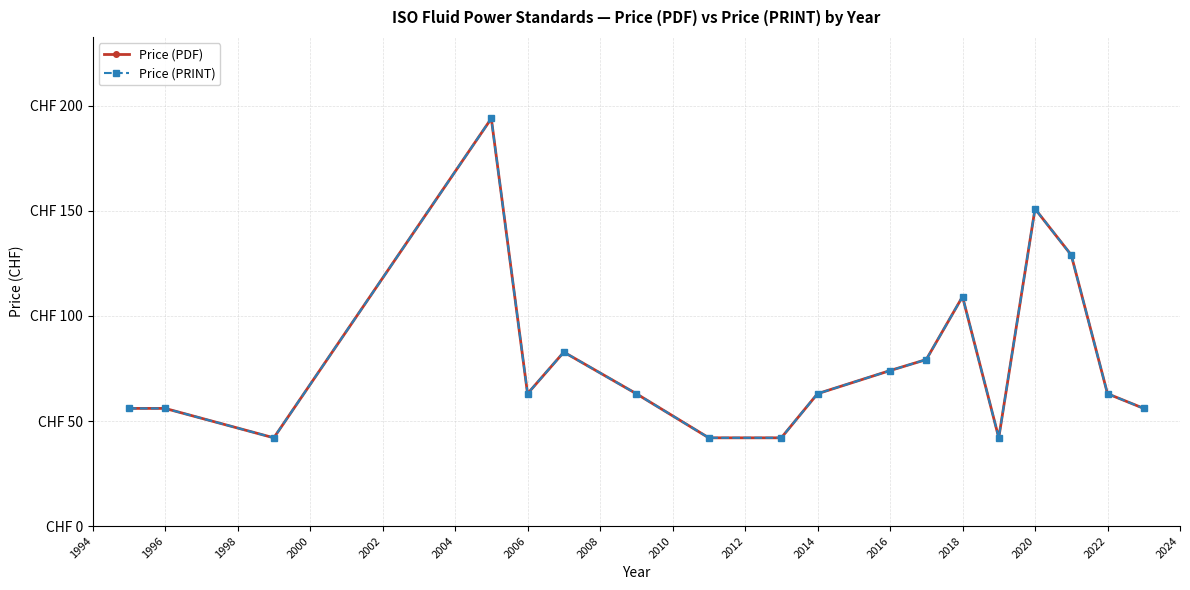

True or false: Price (PDF) and Price (PRINT) cross at least once.

False